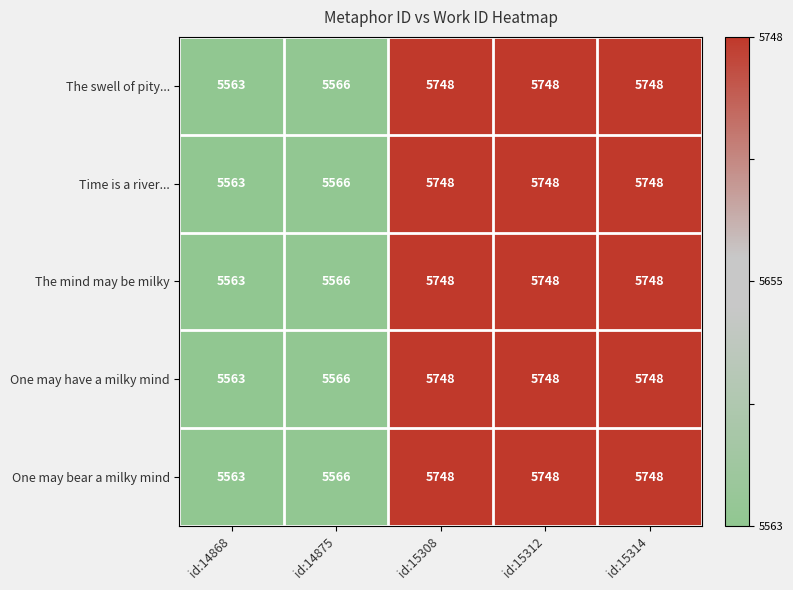

The One may bear a milky mind series shows 5748 at id:15314. True or false?

True